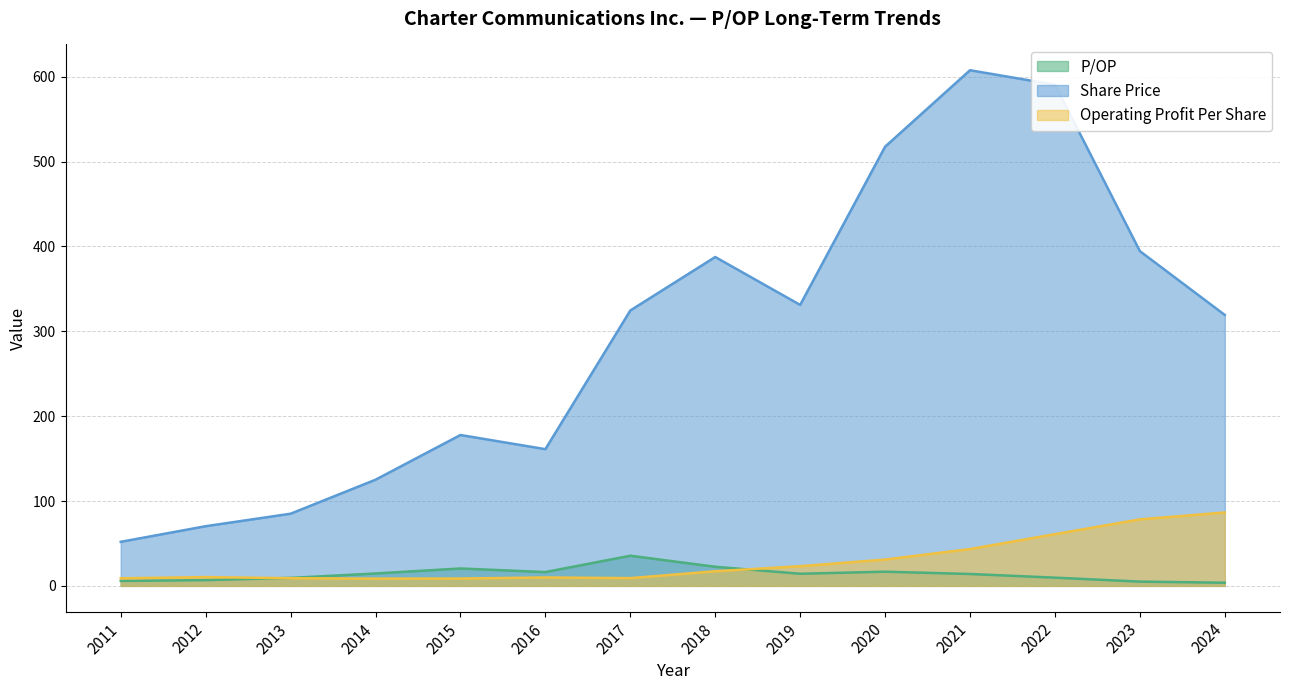

Is the value of Operating Profit Per Share at 2016 greater than the value of Share Price at 2024?

No